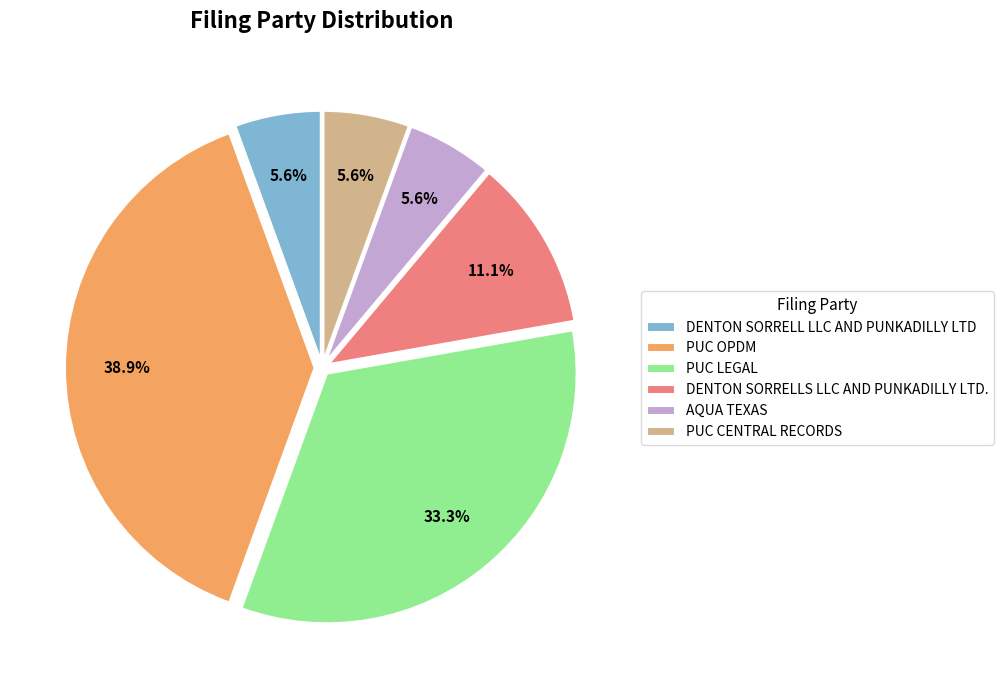

Is there any slice that represents more than half of the pie?

No